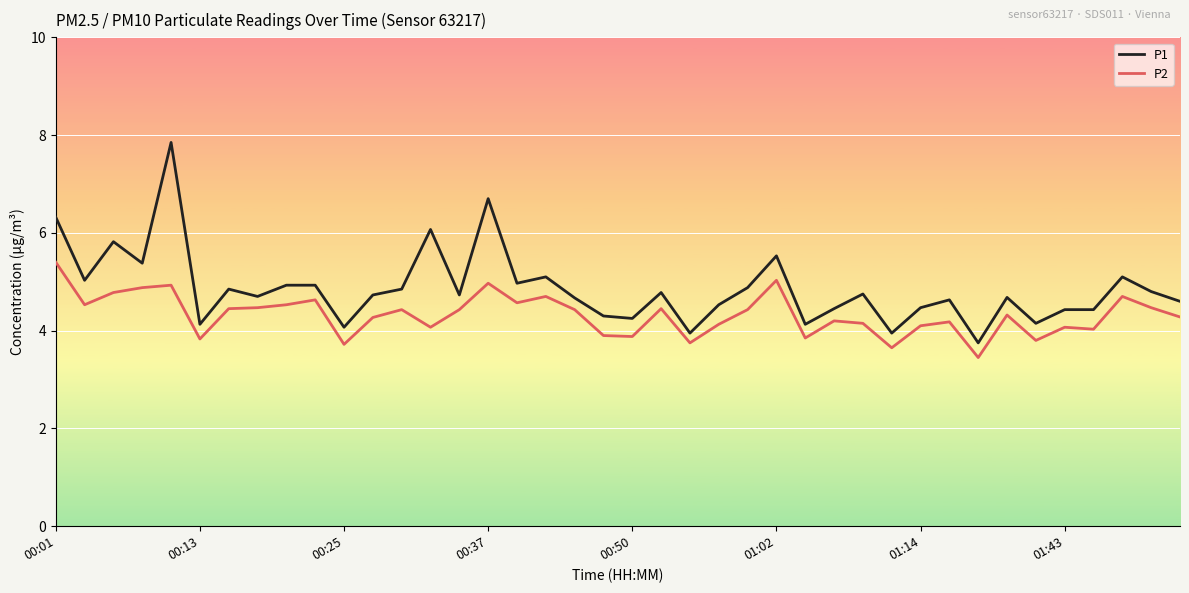

List the series in order of their overall mean, highest first.

P1, P2